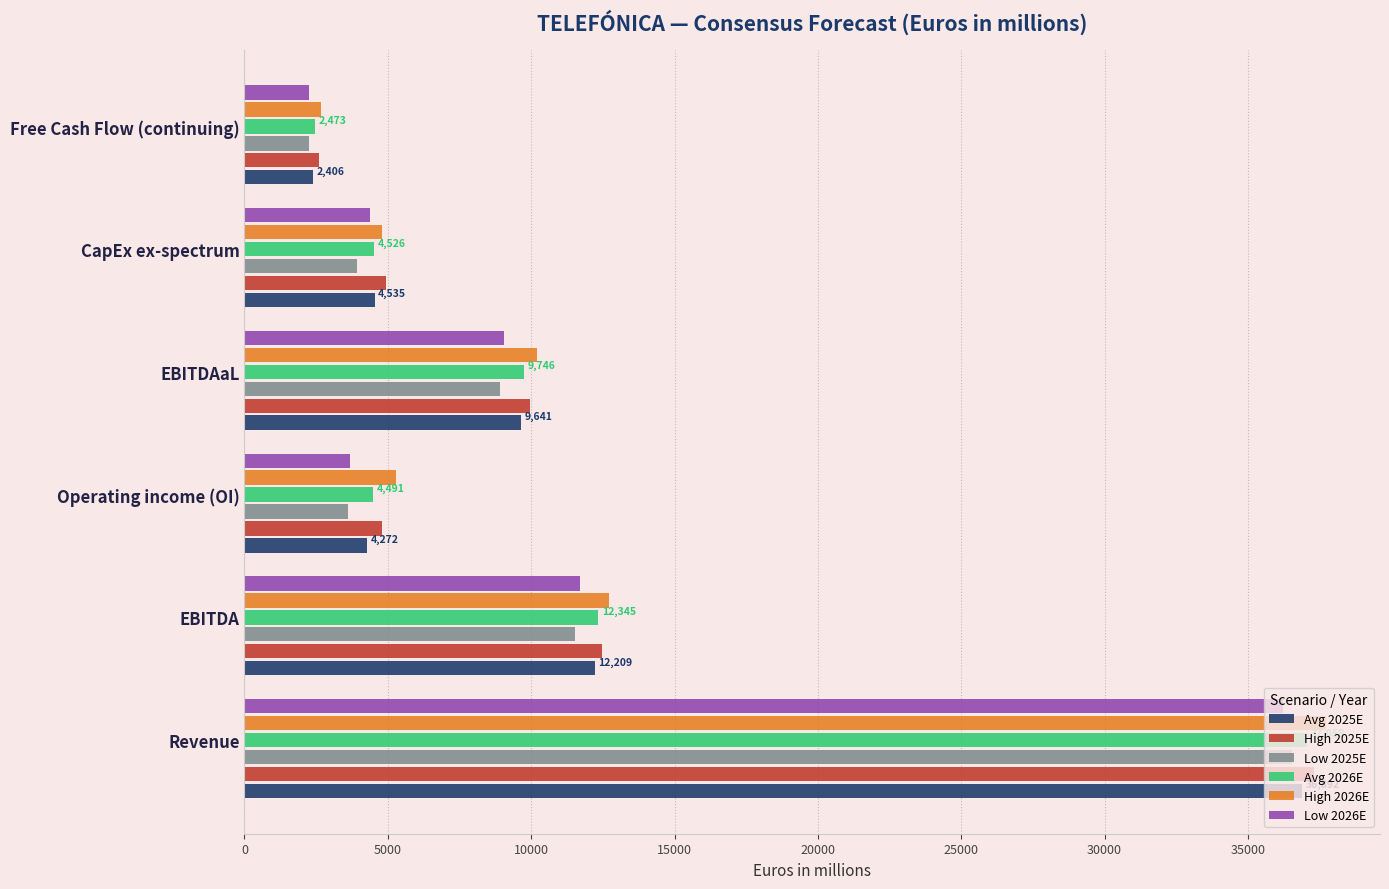

Is the value of Avg 2026E at EBITDA greater than the value of Low 2026E at CapEx ex-spectrum?

Yes